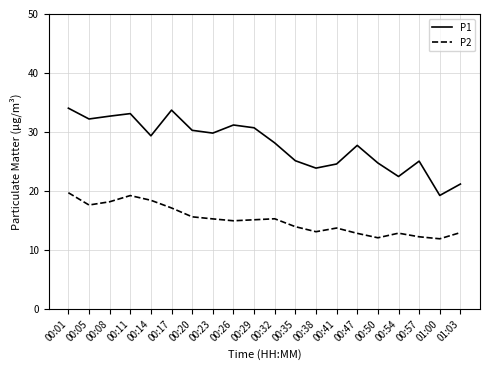

What position from the right is 00:01?

20